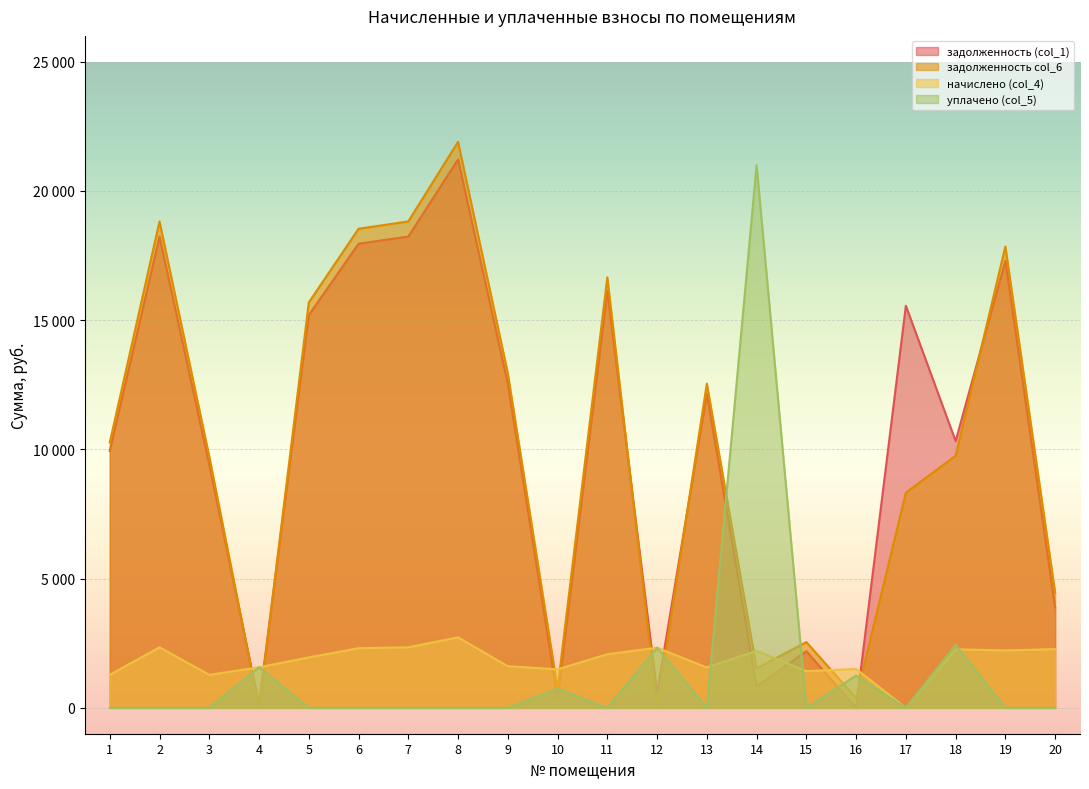

Between 14 and 12, which is larger?

14